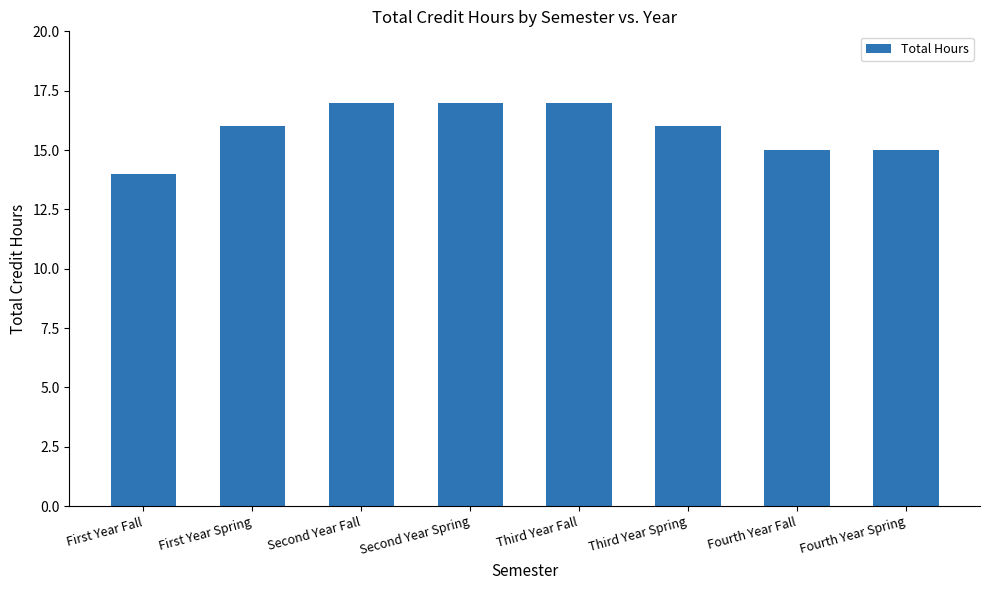

What is the change in value from First Year Spring to Second Year Spring?

+1